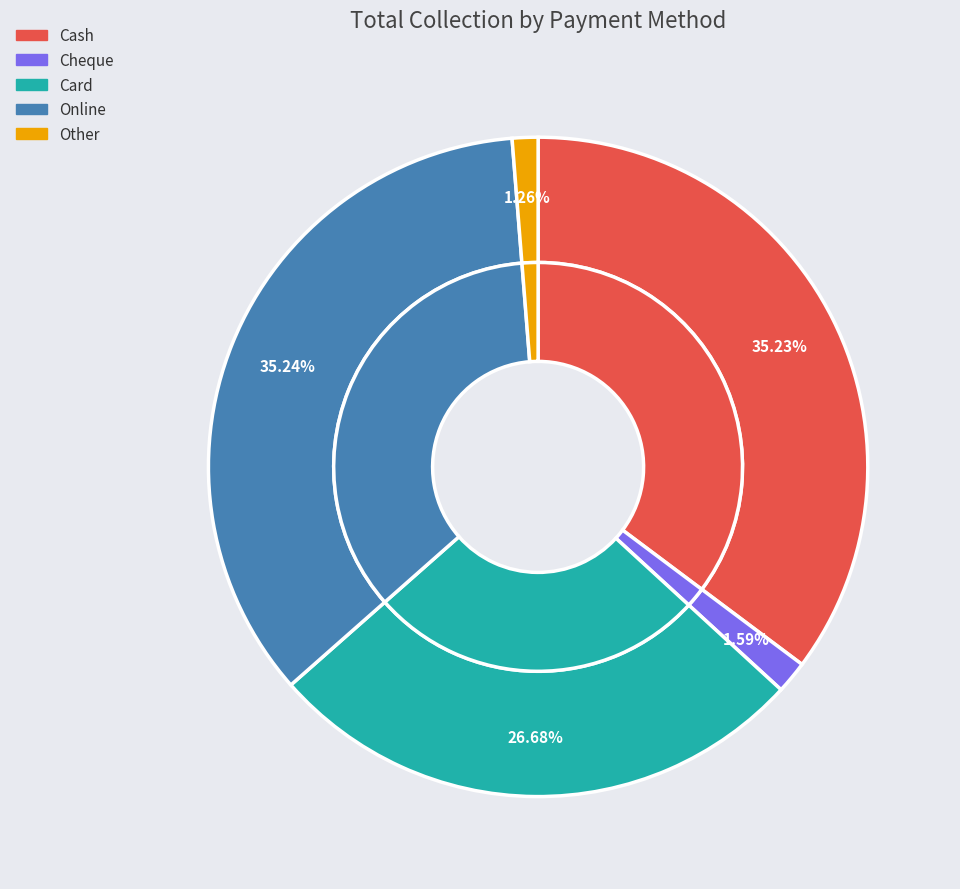

Is Cheque the majority of the pie?

No